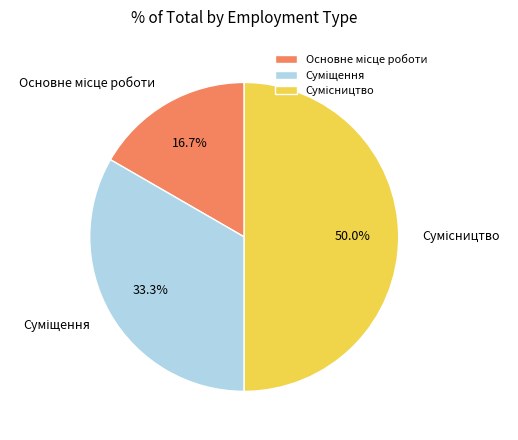

Count the number of slices in the pie.

3